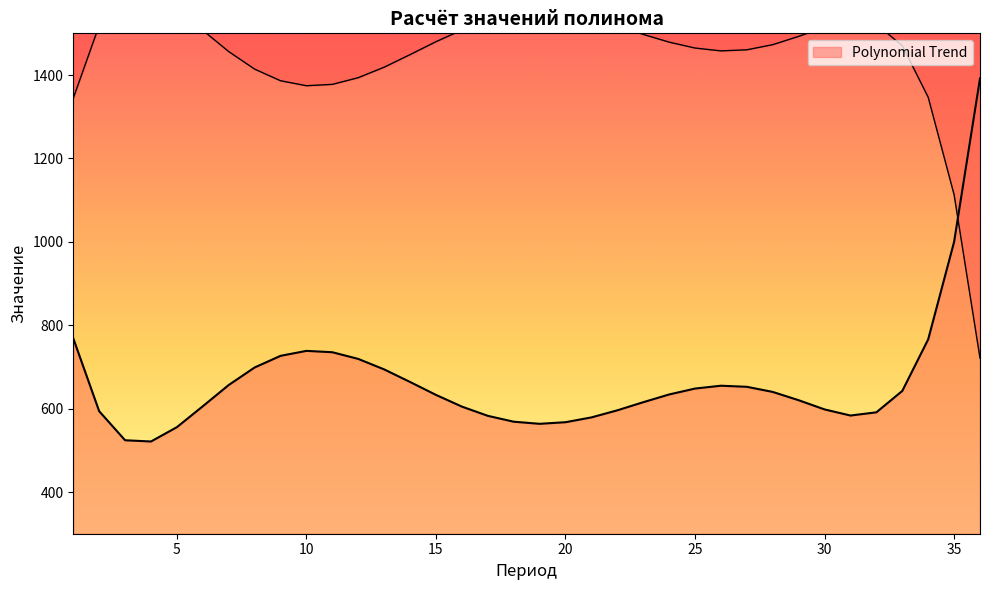

How many data points are less than 633?

18